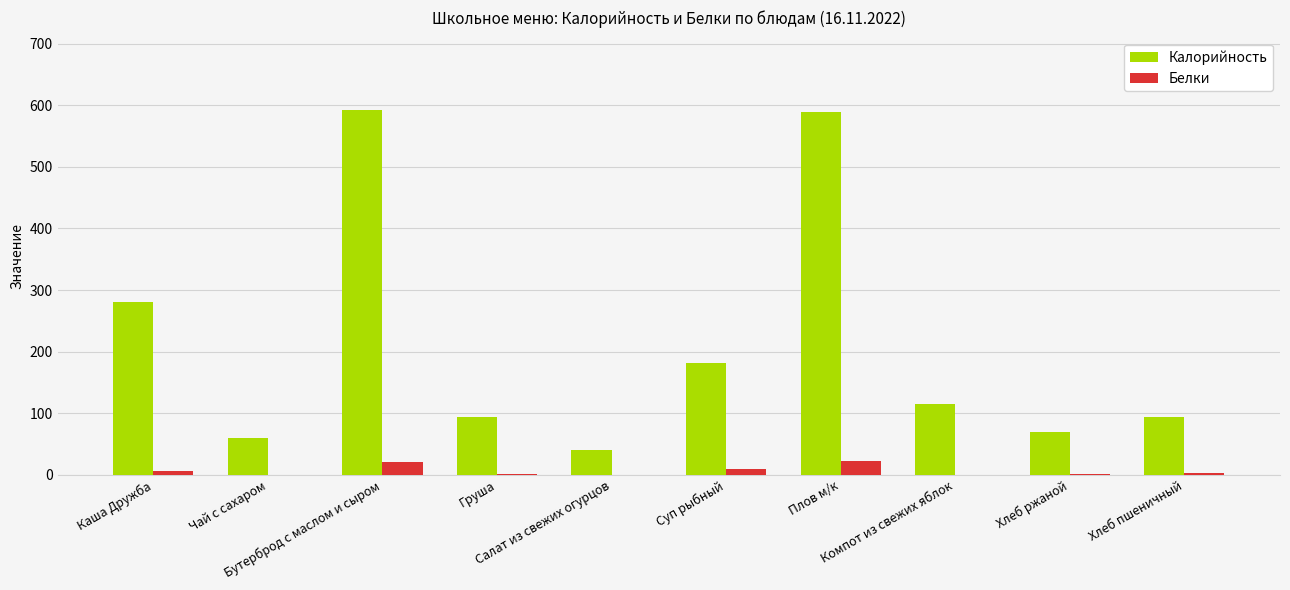

Which series has the largest total across all categories?

Калорийность